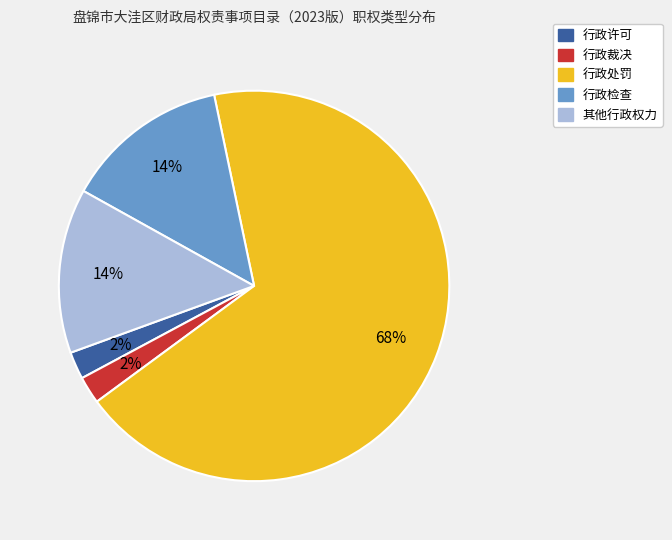

Approximately how many times larger is the value at 行政裁决 compared to 行政许可?

1.0